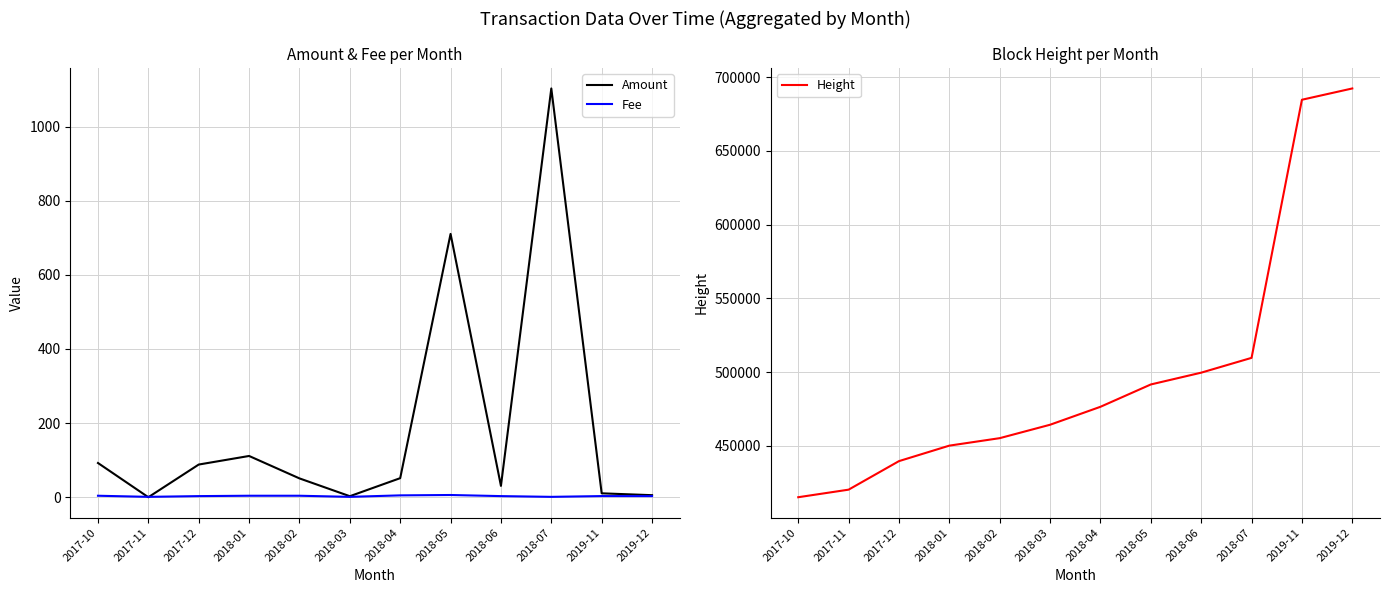

Reading left to right, transcribe all the data shown in this chart.

Amount: 92.3	0.0	88.2	111.3	50.8	2.7	51.4	710.6	30.6	1103.0	10.5	5.5
Fee: 4.0	1.0	3.0	4.0	4.0	1.0	5.0	6.0	3.0	1.0	3.1	3.0
Height: 415062.0	420193.0	439552.0	450054.0	455123.0	464222.0	476403.0	491548.0	499548.0	509592.0	684672.0	692327.0